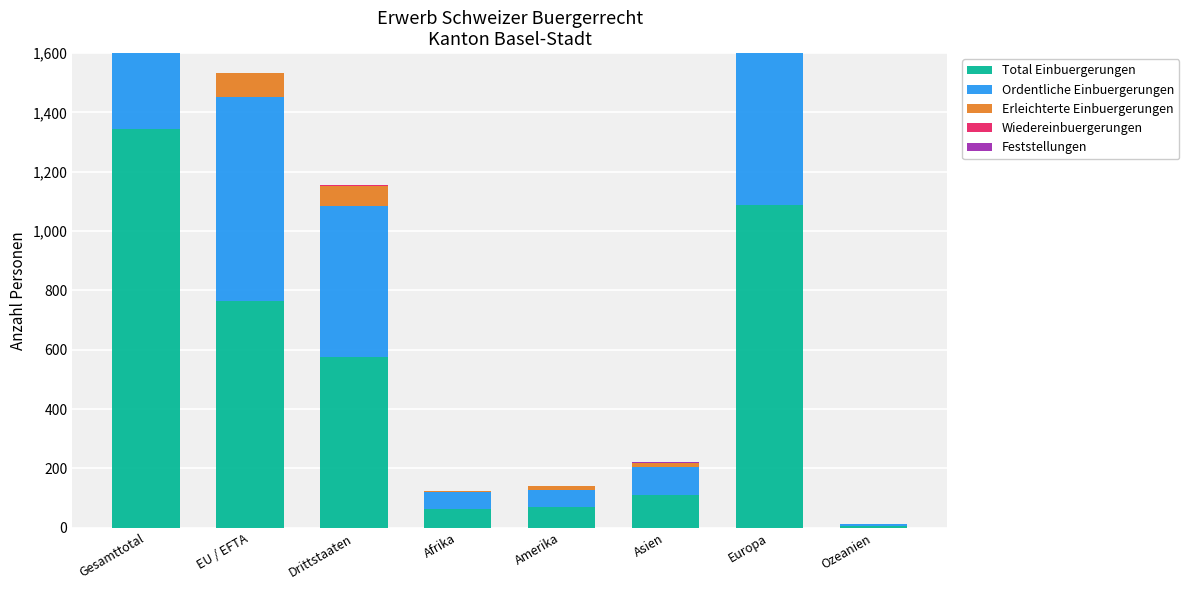

Rank the series at Afrika from highest to lowest value.

Total Einbuergerungen, Ordentliche Einbuergerungen, Erleichterte Einbuergerungen, Wiedereinbuergerungen, Feststellungen